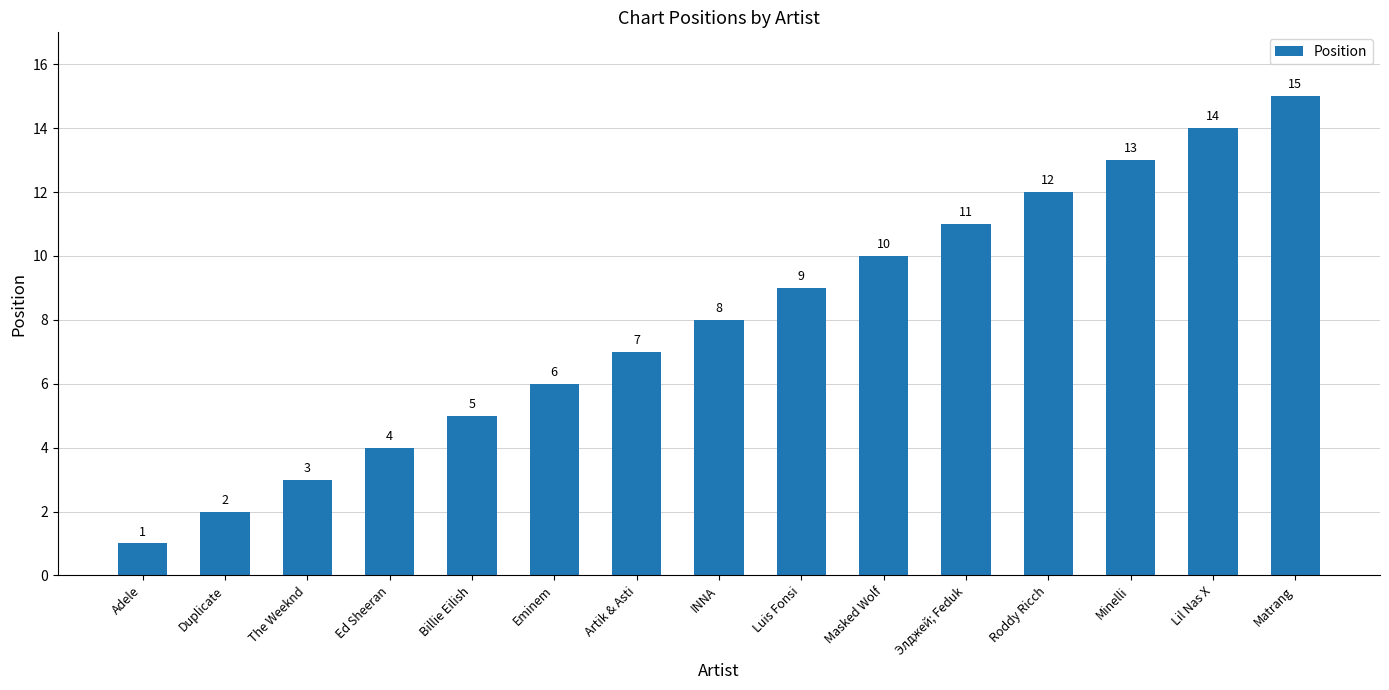

What is the ratio of the value at The Weeknd to the value at Adele?

3.0